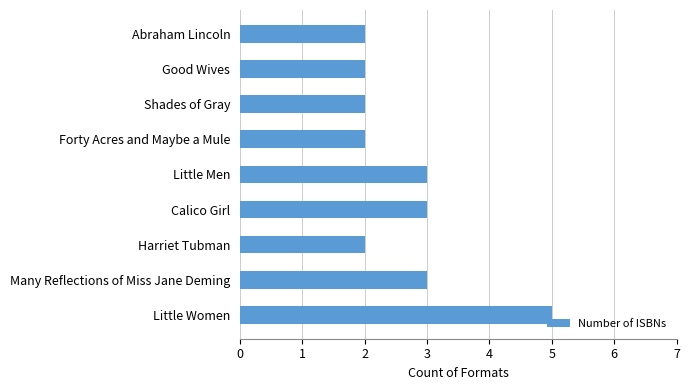

What is the average value?

3